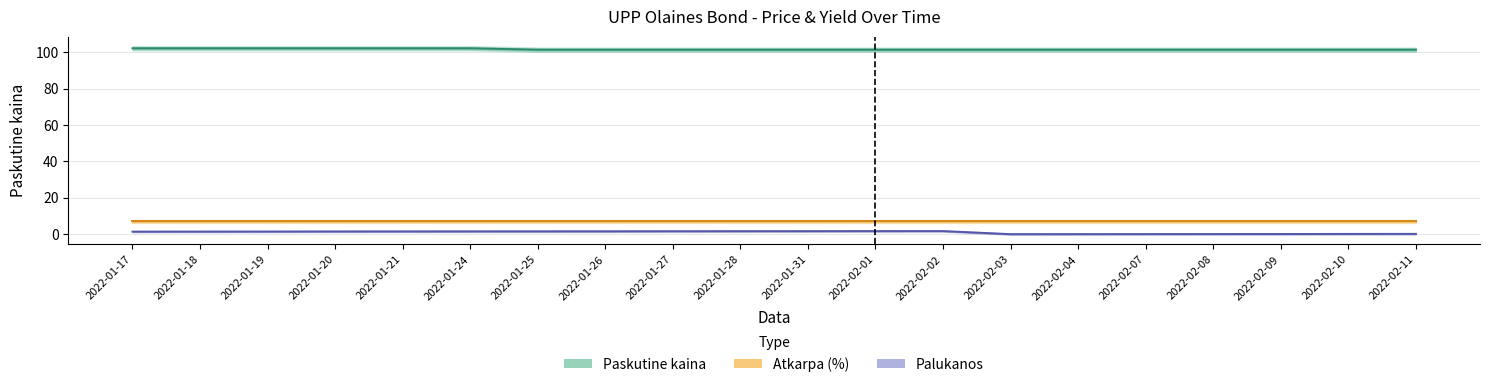

Is this an area chart (filled region under the line)?

No